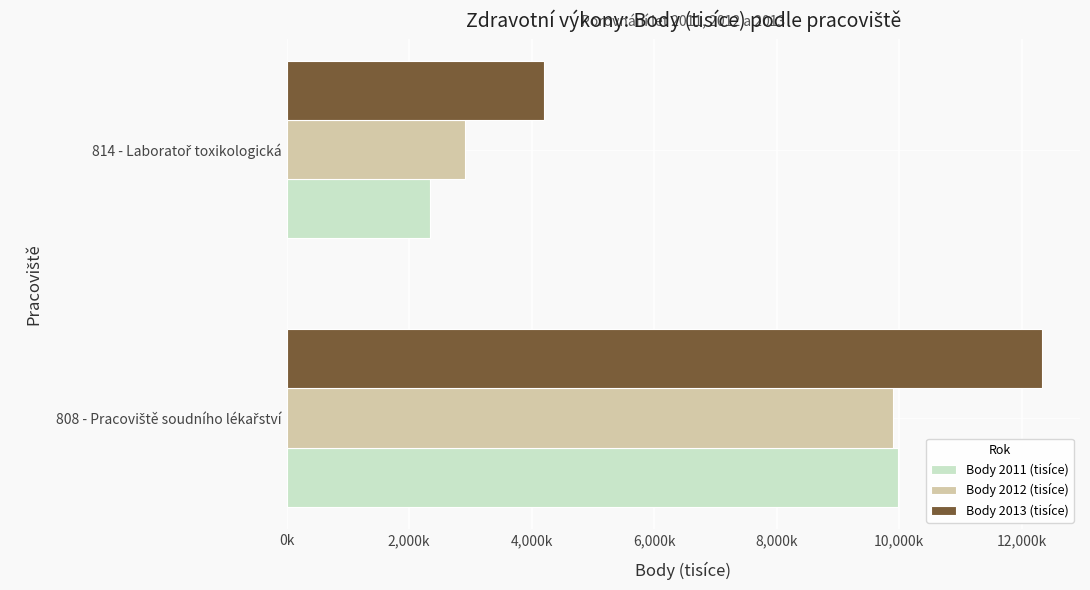

What are all the series names shown in the legend?

Body 2011 (tisíce), Body 2012 (tisíce), Body 2013 (tisíce)